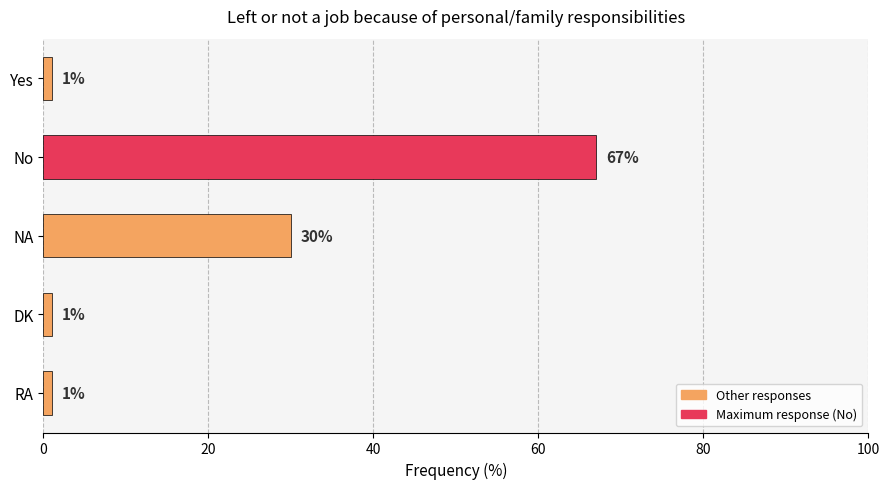

What is the average value?

20